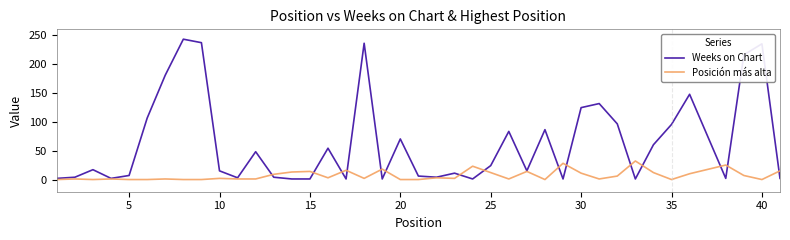

What is the maximum value shown in the chart?

243